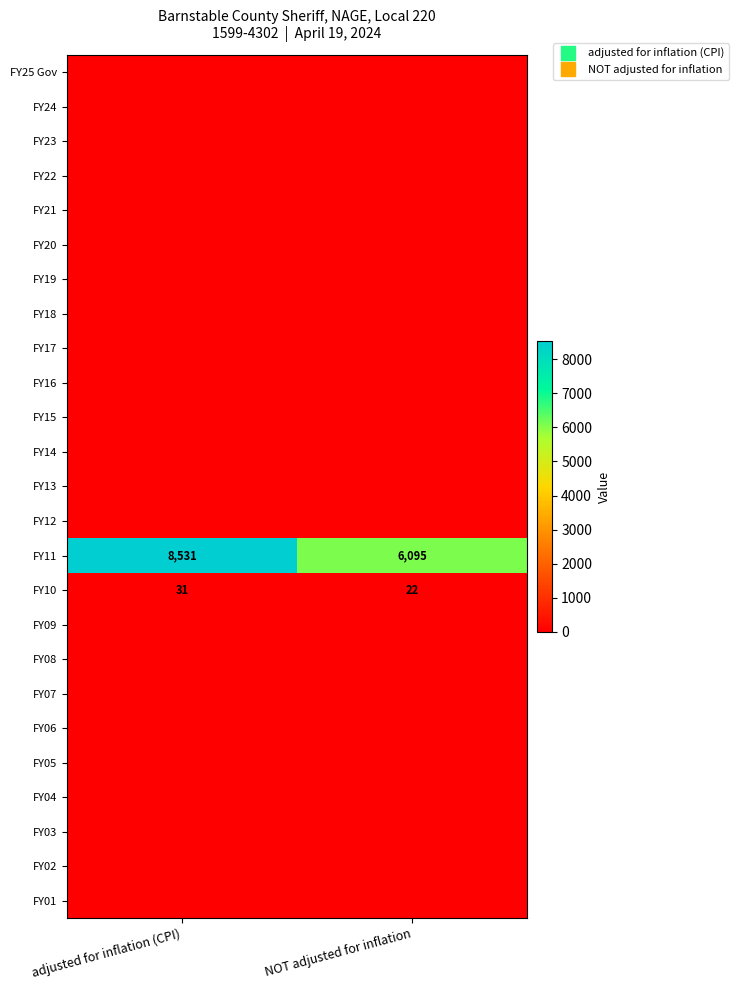

True or false: FY02 has a value of 0 at adjusted for inflation (CPI).

True